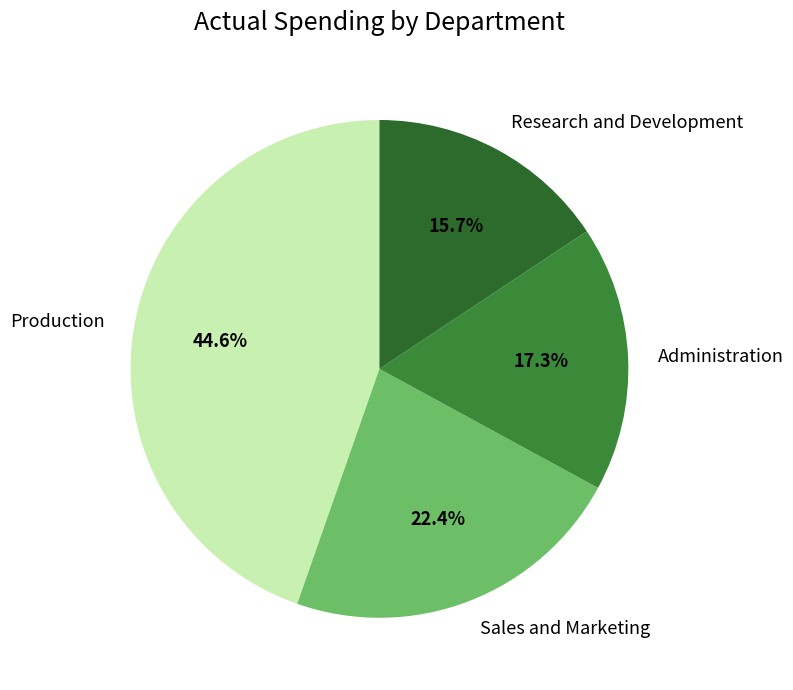

True or false: Sales and Marketing accounts for 9% of the total.

False